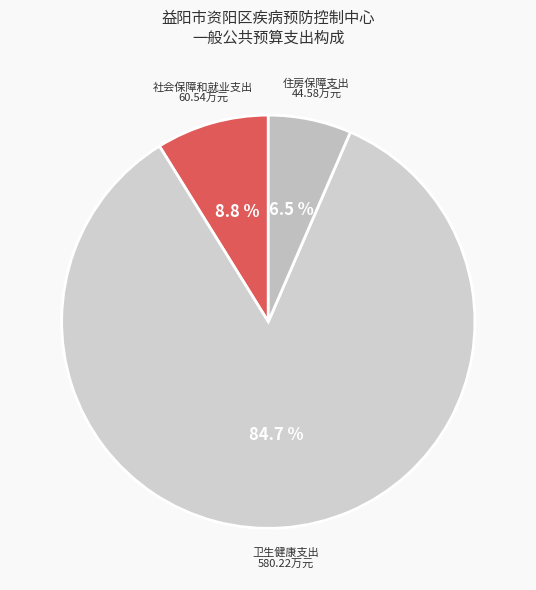

Approximately how many times larger is the value at 住房保障支出 compared to 卫生健康支出?

0.1